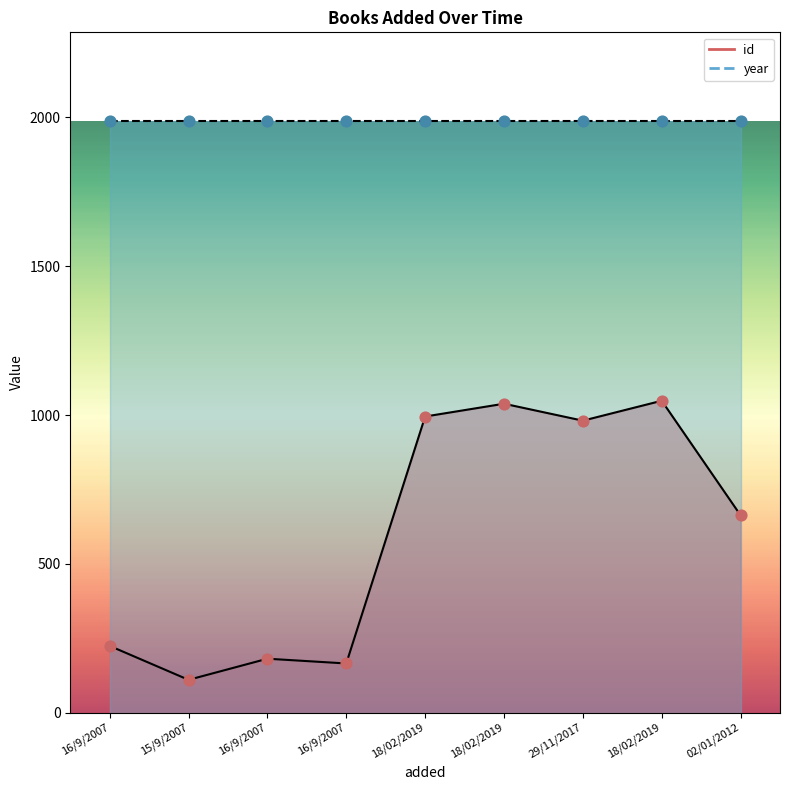

Which has a higher value, 16/9/2007 or 15/9/2007?

16/9/2007